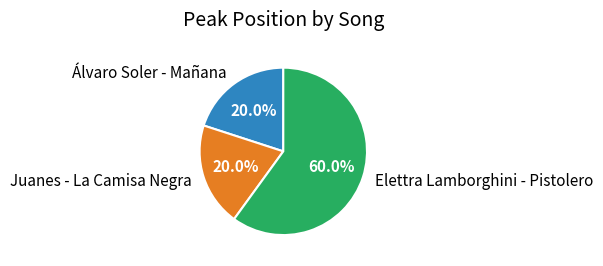

Combined, do Álvaro Soler - Mañana and Juanes - La Camisa Negra account for over 50%?

No